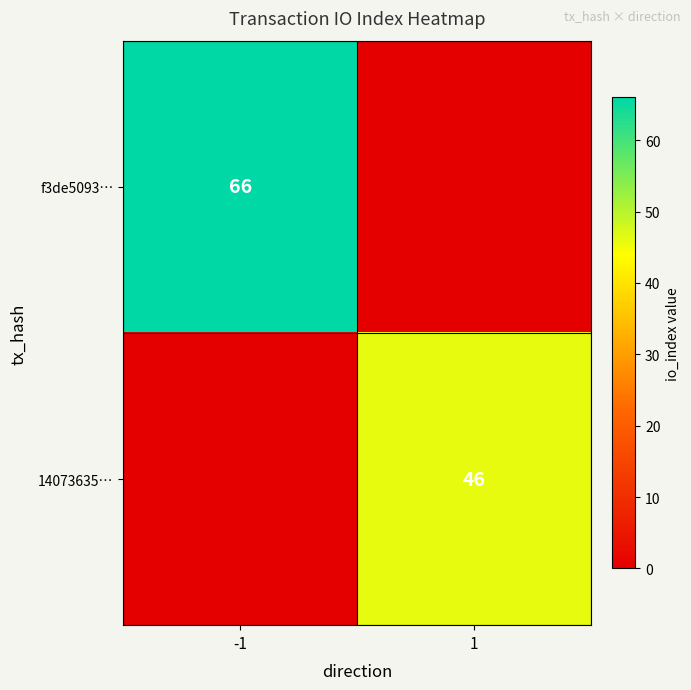

The f3de5093… series shows 66 at -1. True or false?

True